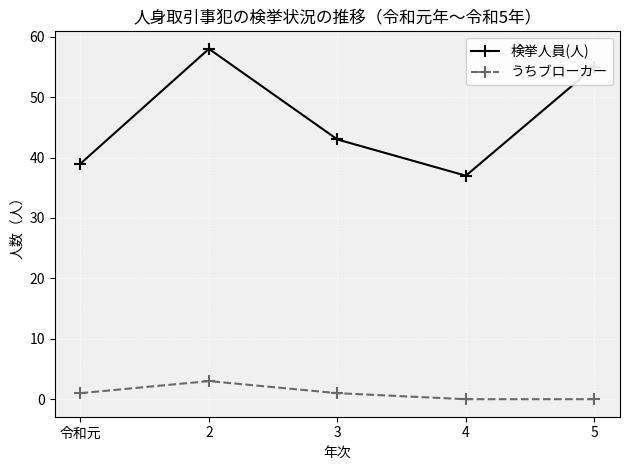

How many lines are shown in the chart?

2